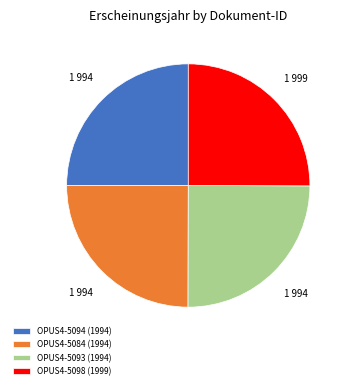

Approximately how many times larger is the value at OPUS4-5098 (1999) compared to OPUS4-5093 (1994)?

1.0